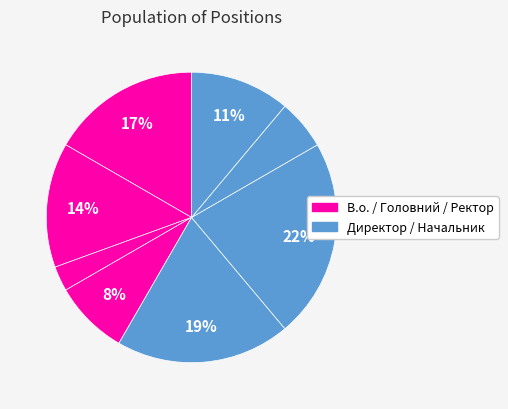

Count the number of slices in the pie.

8